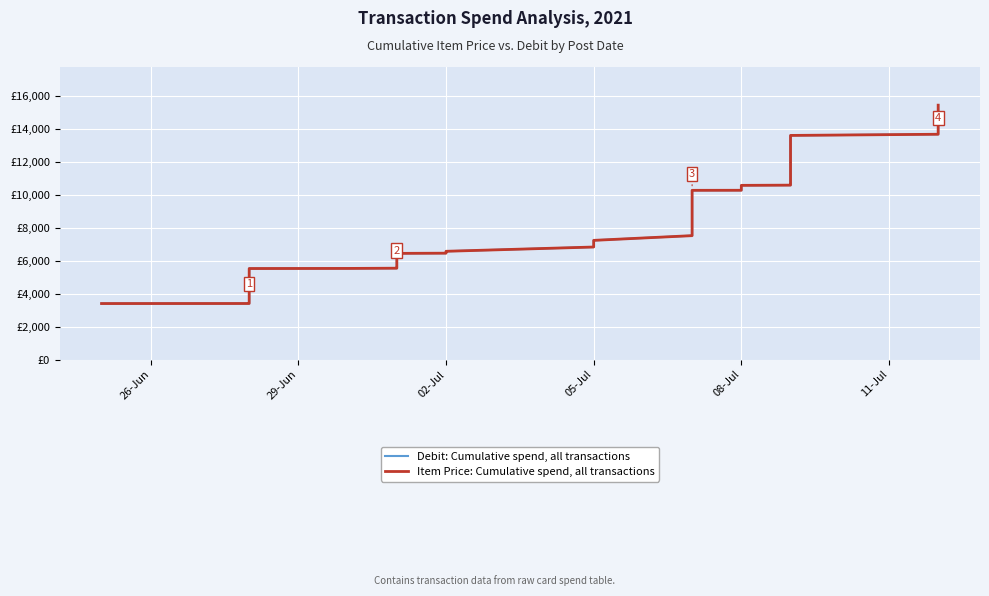

How many data points does each series have?

39